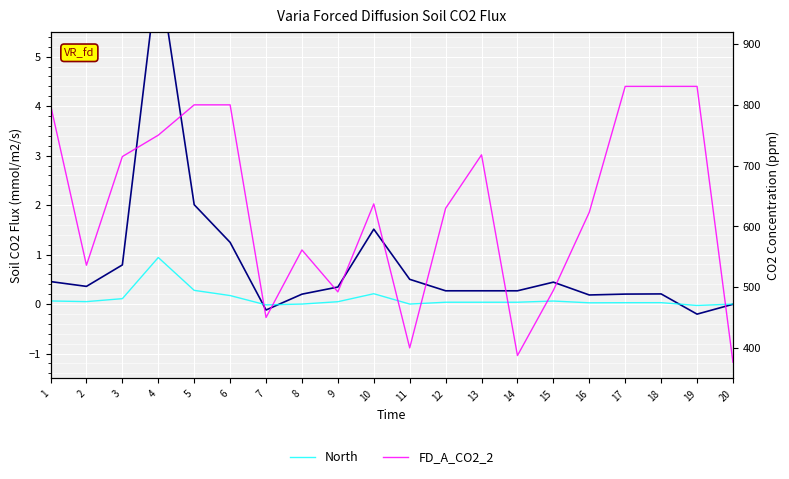

At how many categories does at least one series exceed 352?

20